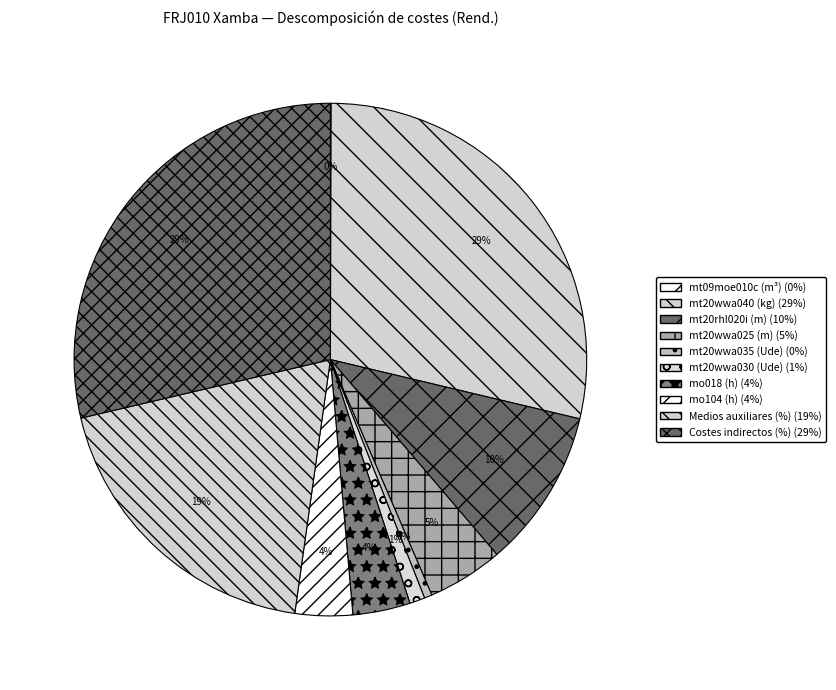

What percentage do mo104 (h) and mt20wwa035 (Ude) together represent?

4.1%